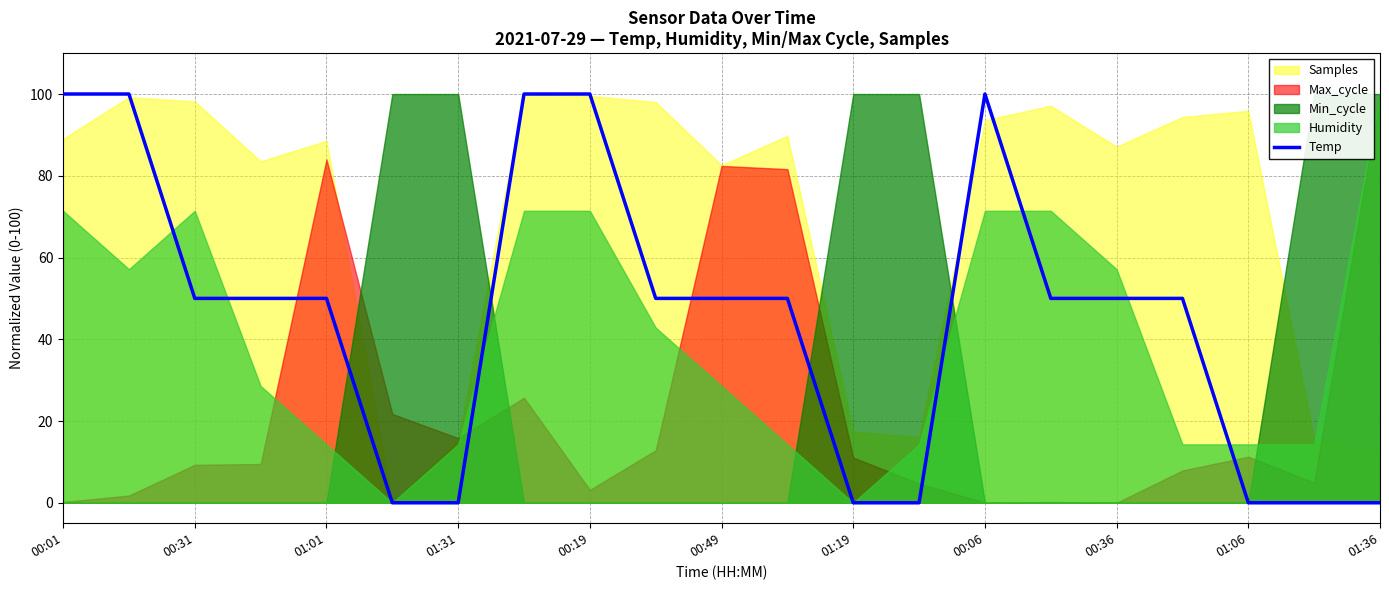

Reading left to right, list all the values displayed in this chart.

100	100	50	50	50	0	0	100	100	50	50	50	0	0	100	50	50	50	0	0	0